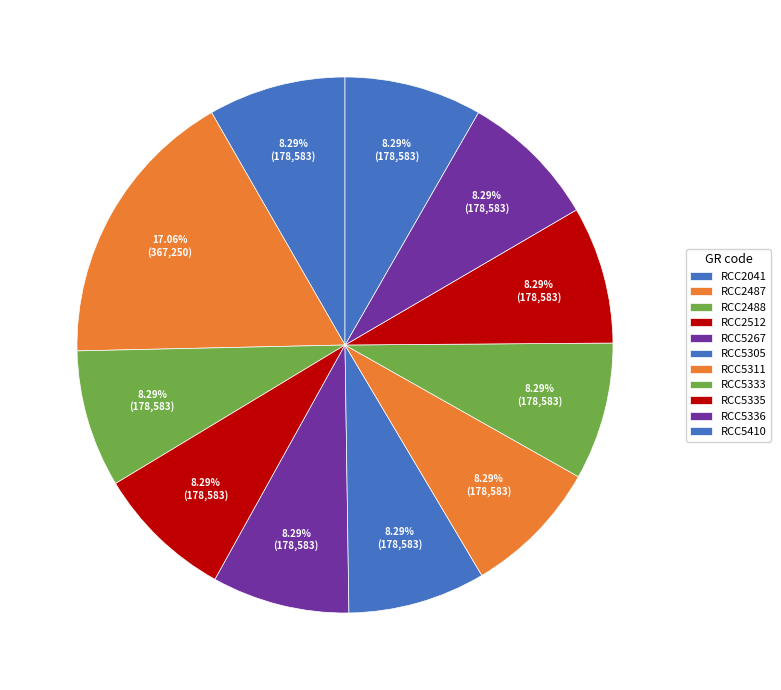

Between RCC5410 and RCC5311, which is larger?

RCC5410